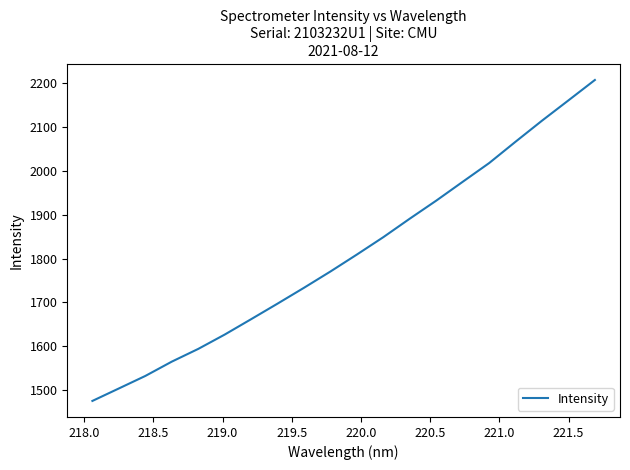

What is the smallest value displayed?

1475.6